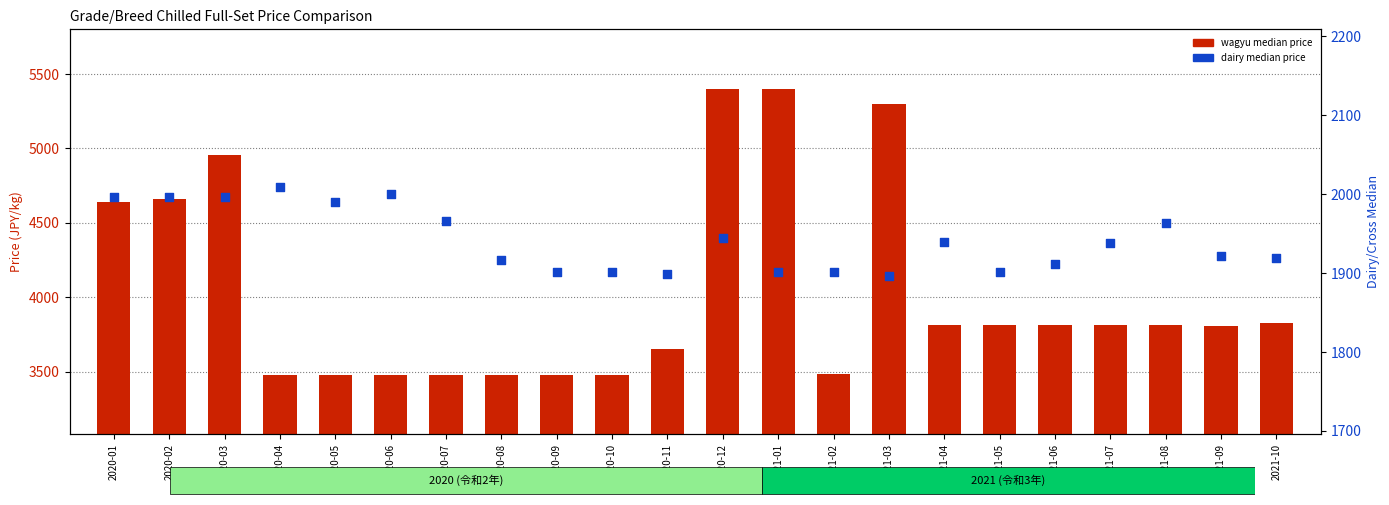

Is the value of dairy_median (col_17) at 2021-10 greater than the value of median (col_10) at 2021-07?

No